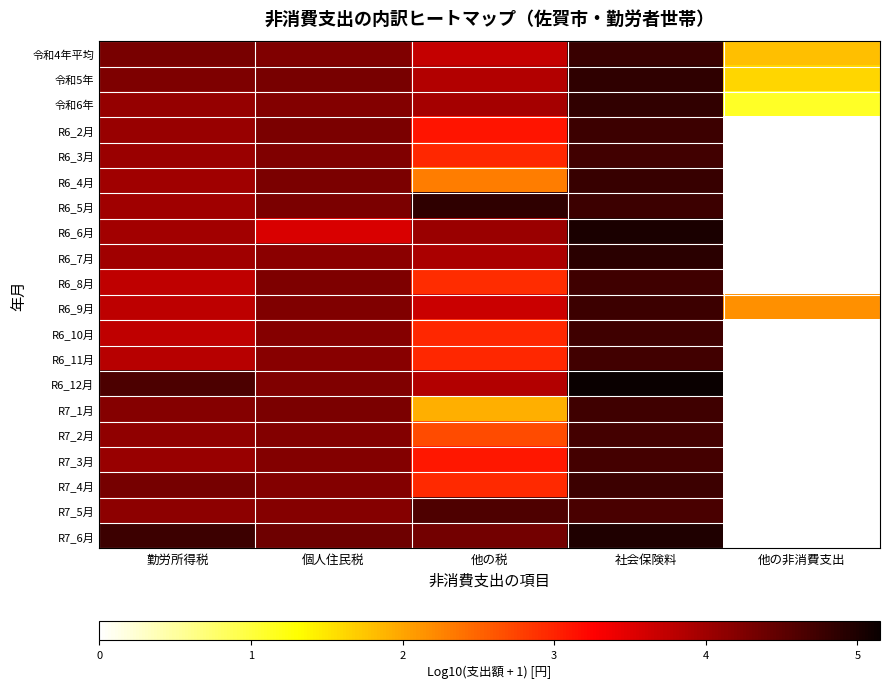

List the series in order of their peak value, lowest first.

R7_5月, R7_3月, R7_2月, R6_11月, R6_3月, R6_8月, R6_10月, R7_1月, R6_2月, R6_9月, R7_4月, 令和4年平均, R6_4月, 令和6年, 令和5年, R6_5月, R6_7月, R7_6月, R6_6月, R6_12月